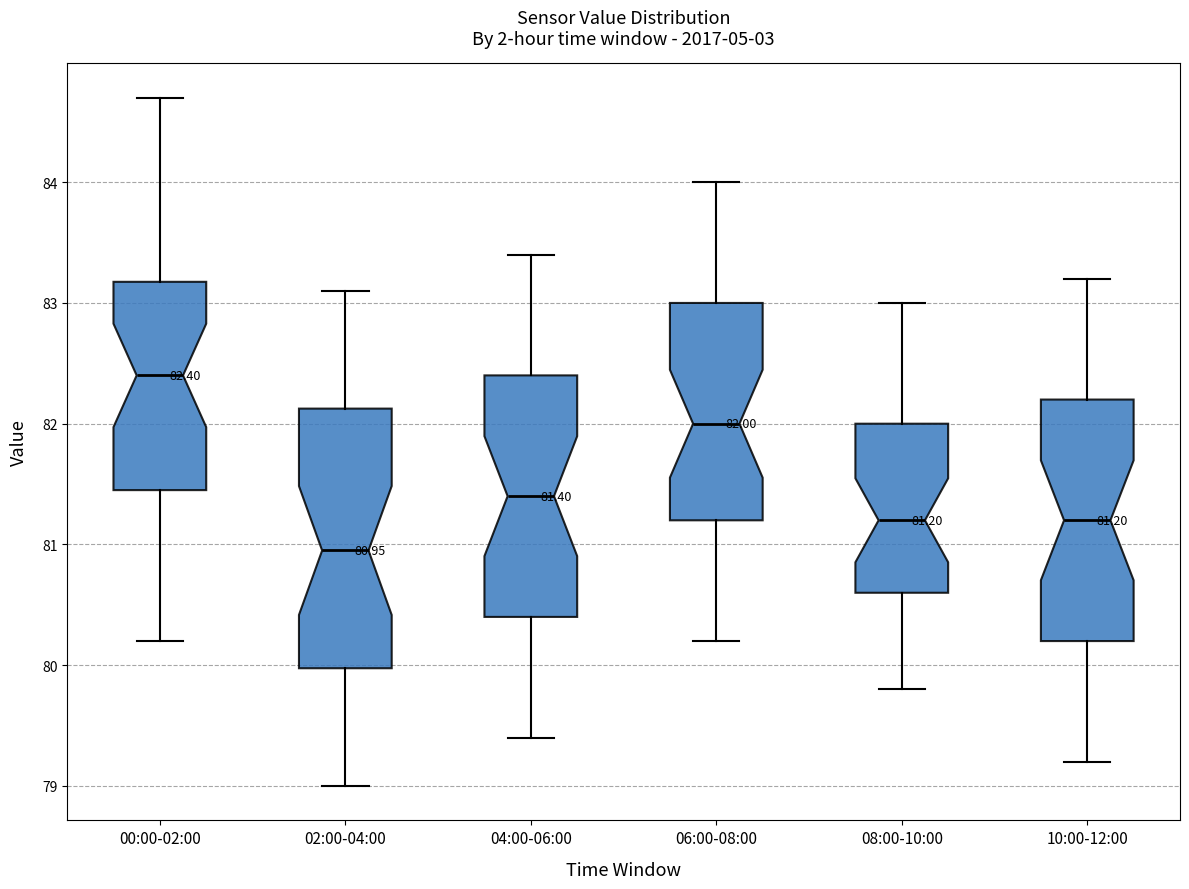

Comparing the boxes themselves (not the whiskers), which one is the tallest?

02:00-04:00